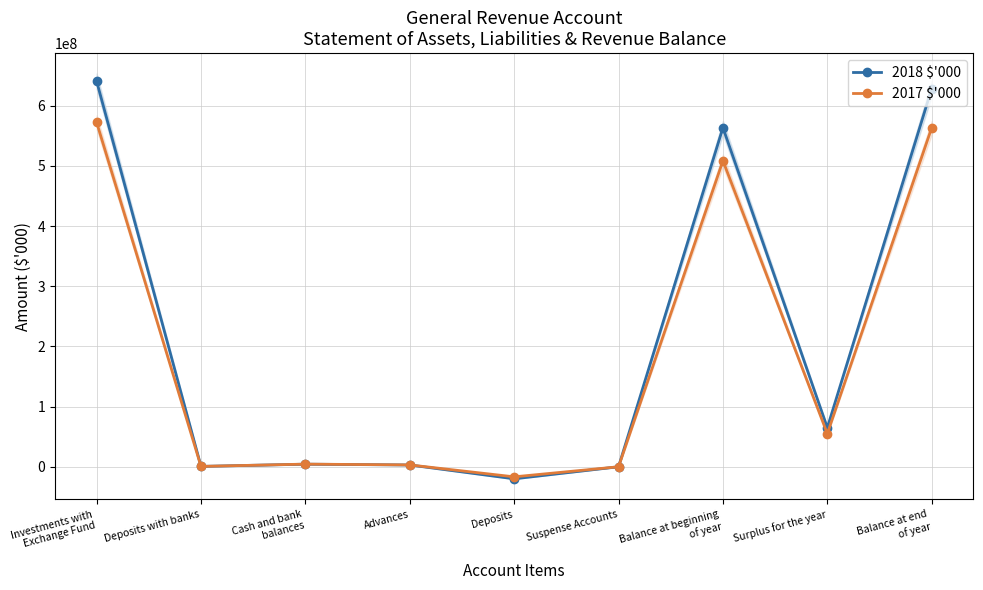

What is the total value across all series at Surplus for the year?

119767036